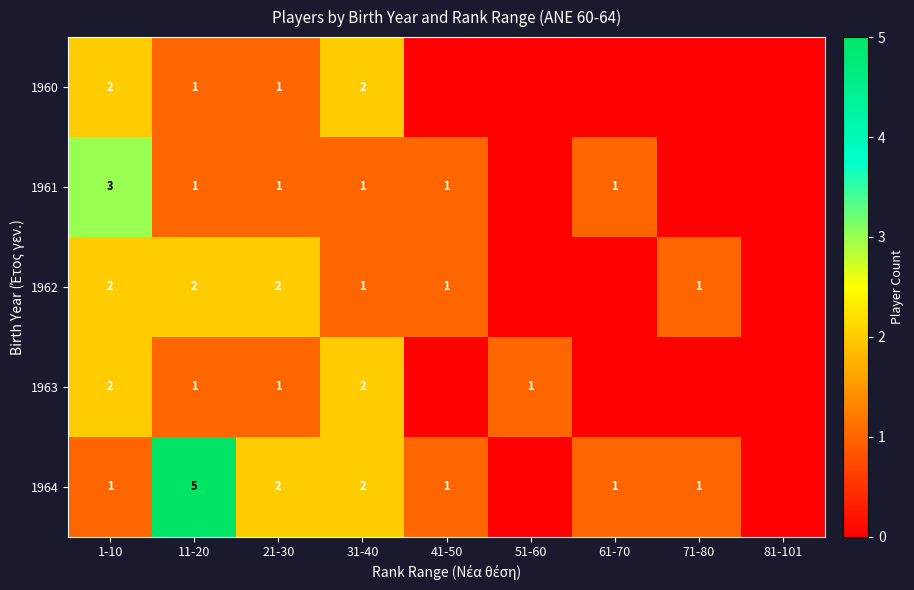

What is the spread (max minus min) of values at 41-50?

1